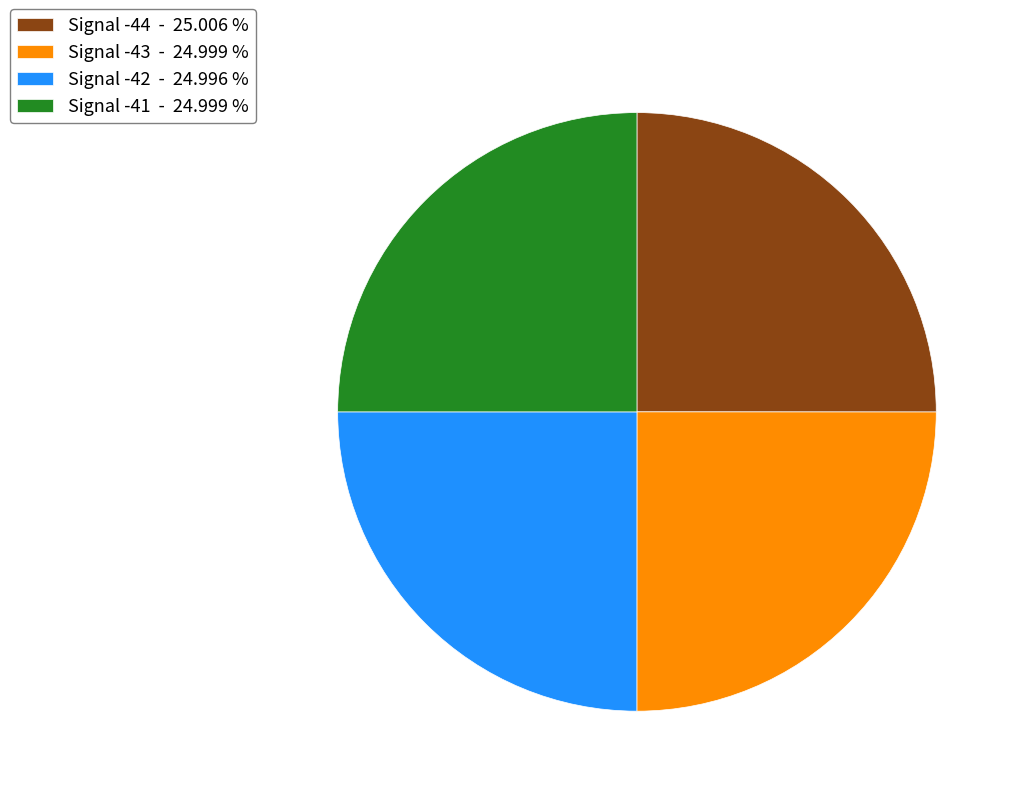

Approximately how many times larger is the value at Signal -43 - 24.999 % compared to Signal -41 - 24.999 %?

1.0